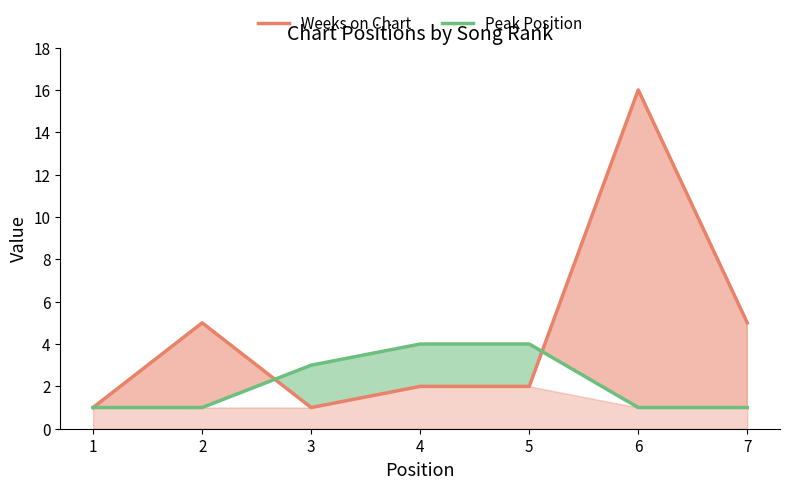

How many lines are shown in the chart?

2